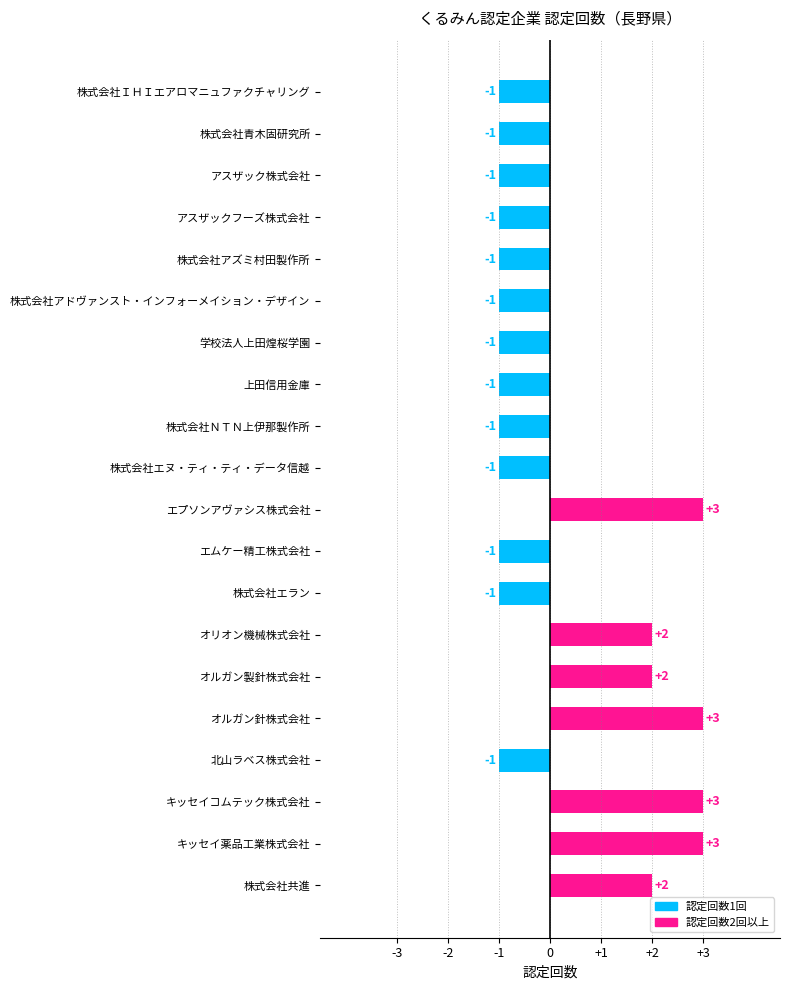

What is the difference between the maximum and second lowest values?

4